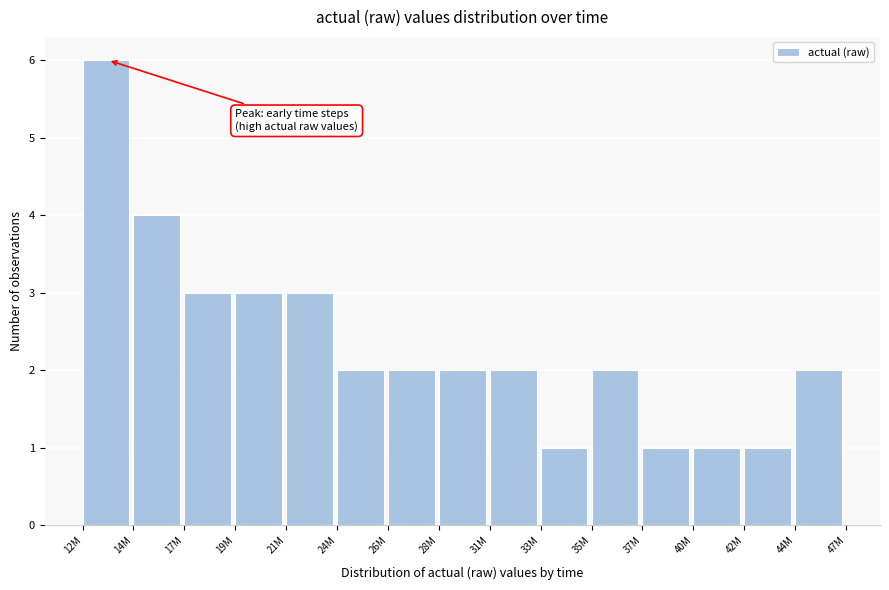

Reading left to right, extract all data points from this chart.

6	4	3	3	3	2	2	2	2	1	2	1	1	1	2